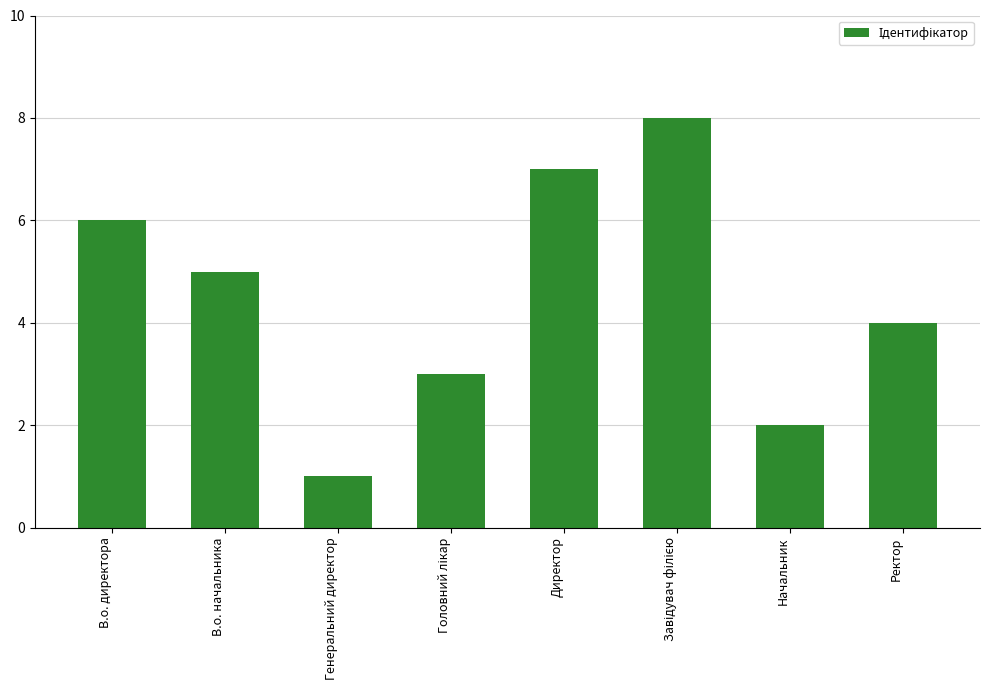

What is the change in value from В.о. начальника to Генеральний директор?

-4